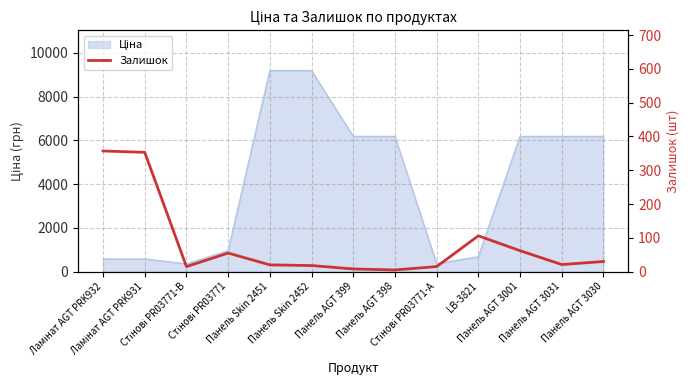

Does the chart display data point markers on the line(s)?

No